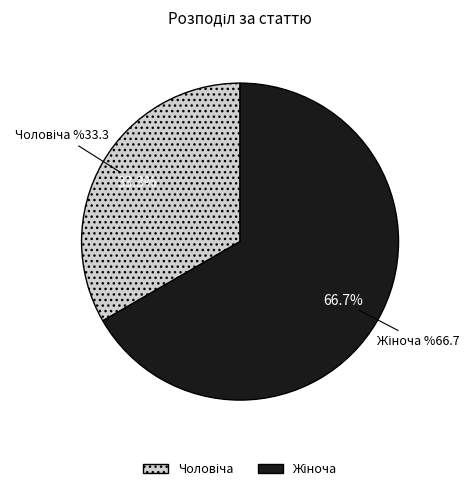

Is there any slice that represents more than half of the pie?

Yes